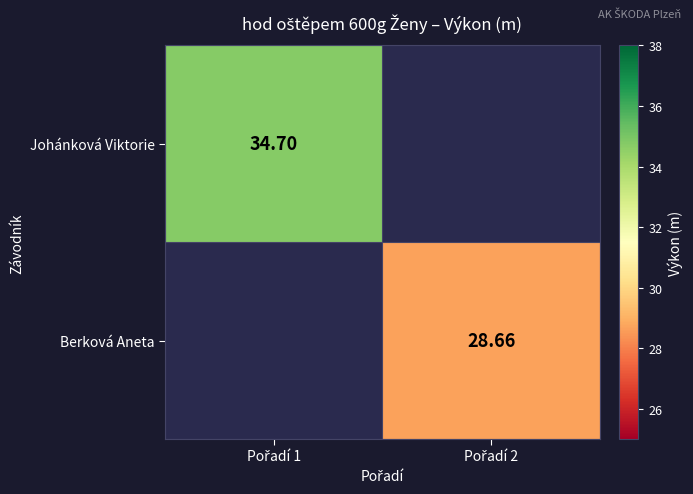

Where does the Berková Aneta series first go above 28?

Pořadí 2